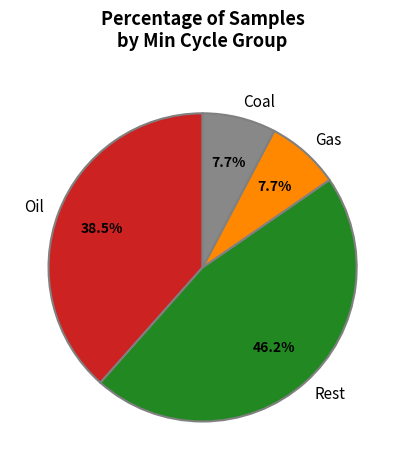

Which category has the biggest portion of the pie?

Rest